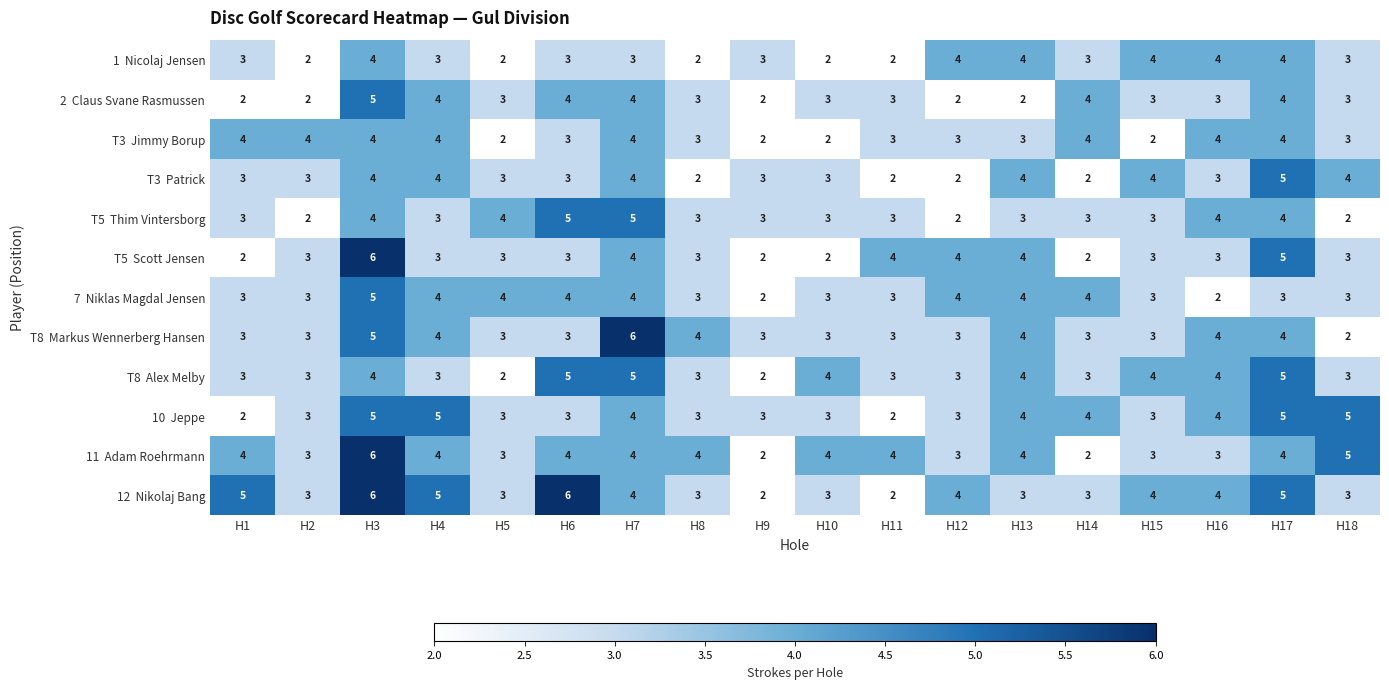

What is the spread (max minus min) of values at H6?

3